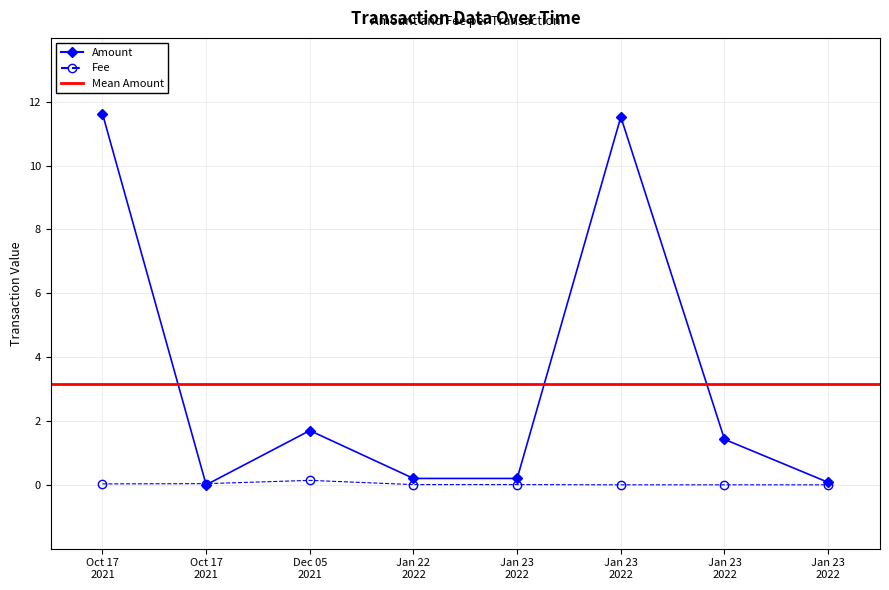

Where does the Amount series first go above 1?

Oct 17 2021